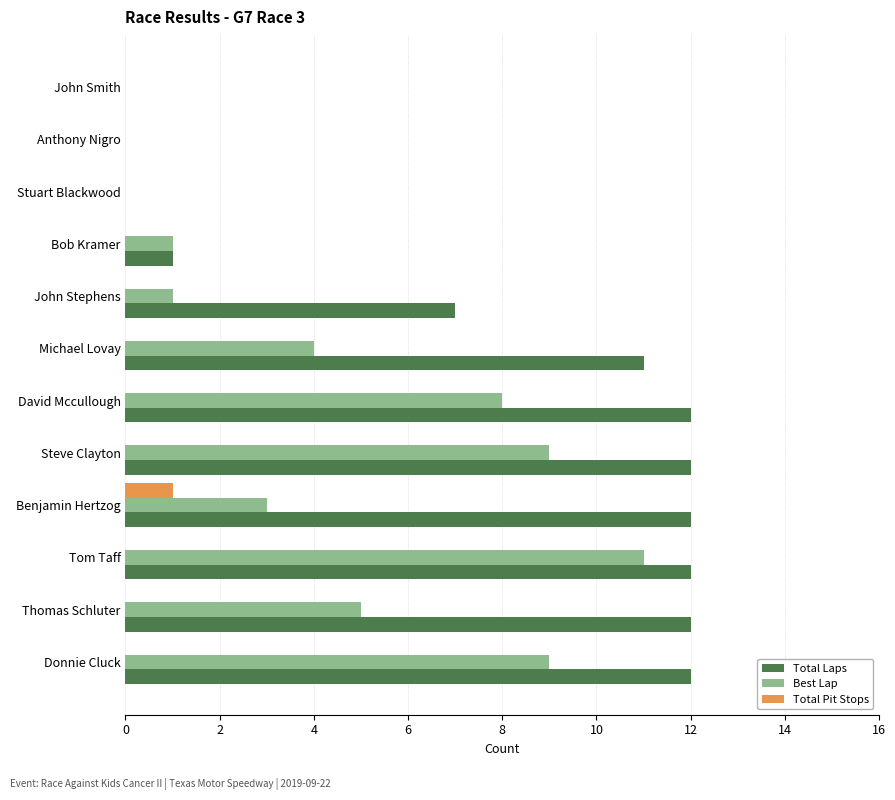

What is the sum of the Best Lap values at Michael Lovay and Benjamin Hertzog?

7